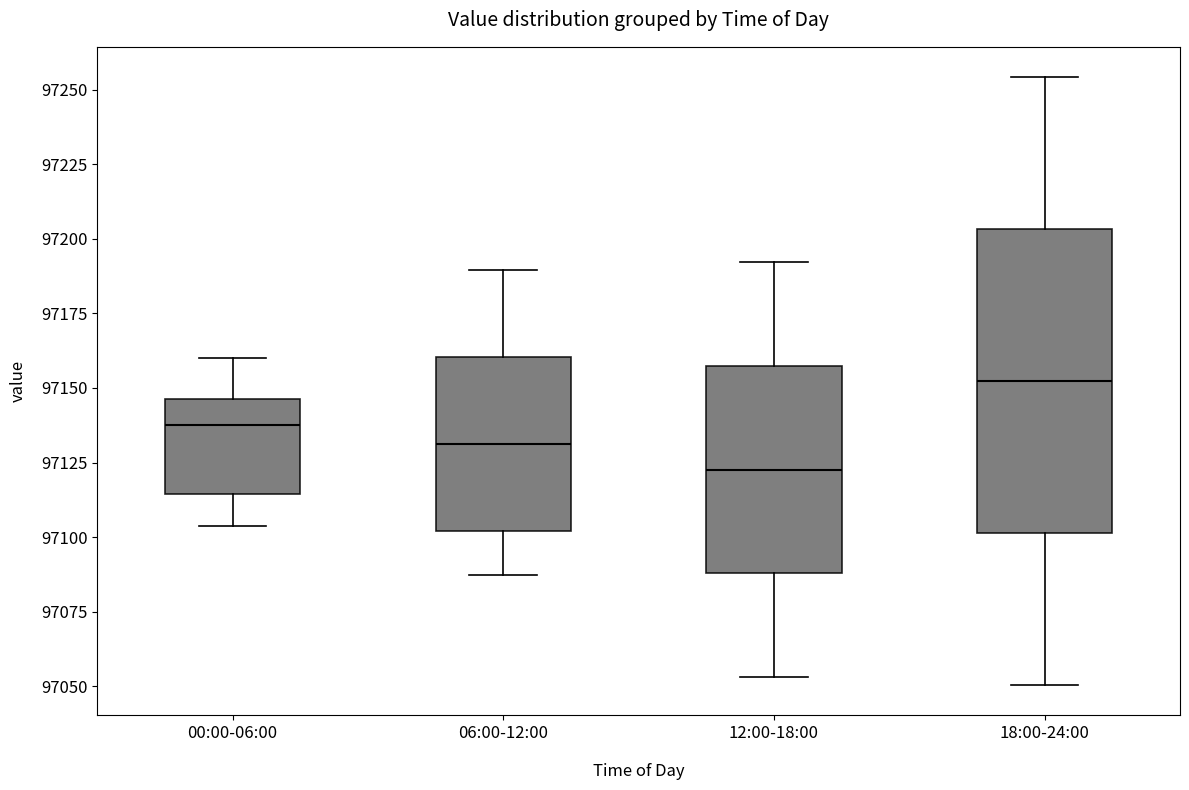

Comparing the boxes themselves (not the whiskers), which one is the tallest?

18:00-24:00